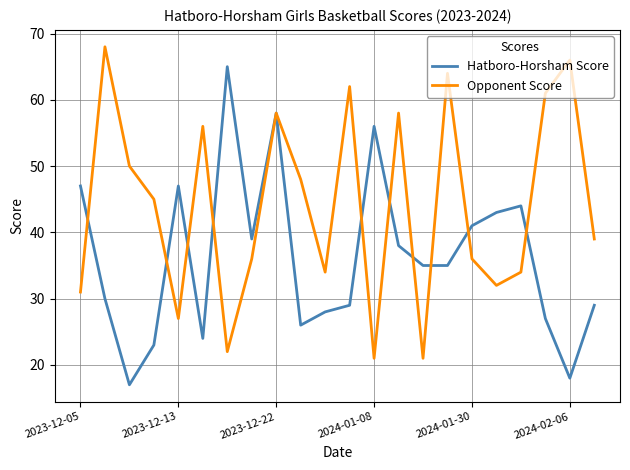

Rank the series by their average value, from highest to lowest.

Opponent Score, Hatboro-Horsham Score